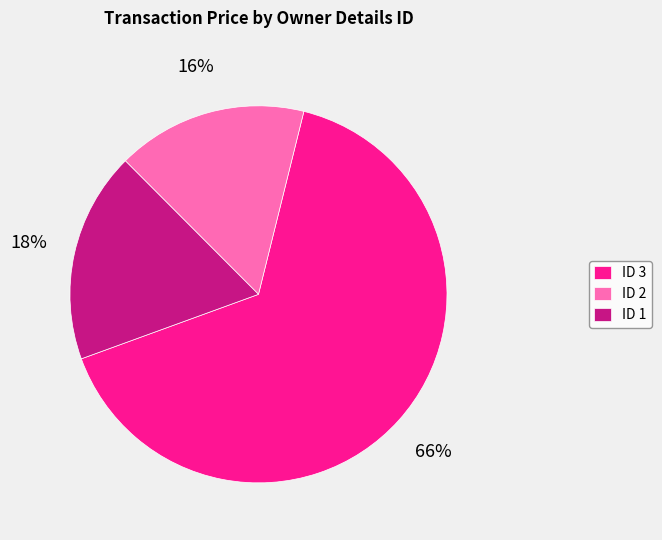

To the nearest percent, what portion does ID 2 represent?

16%